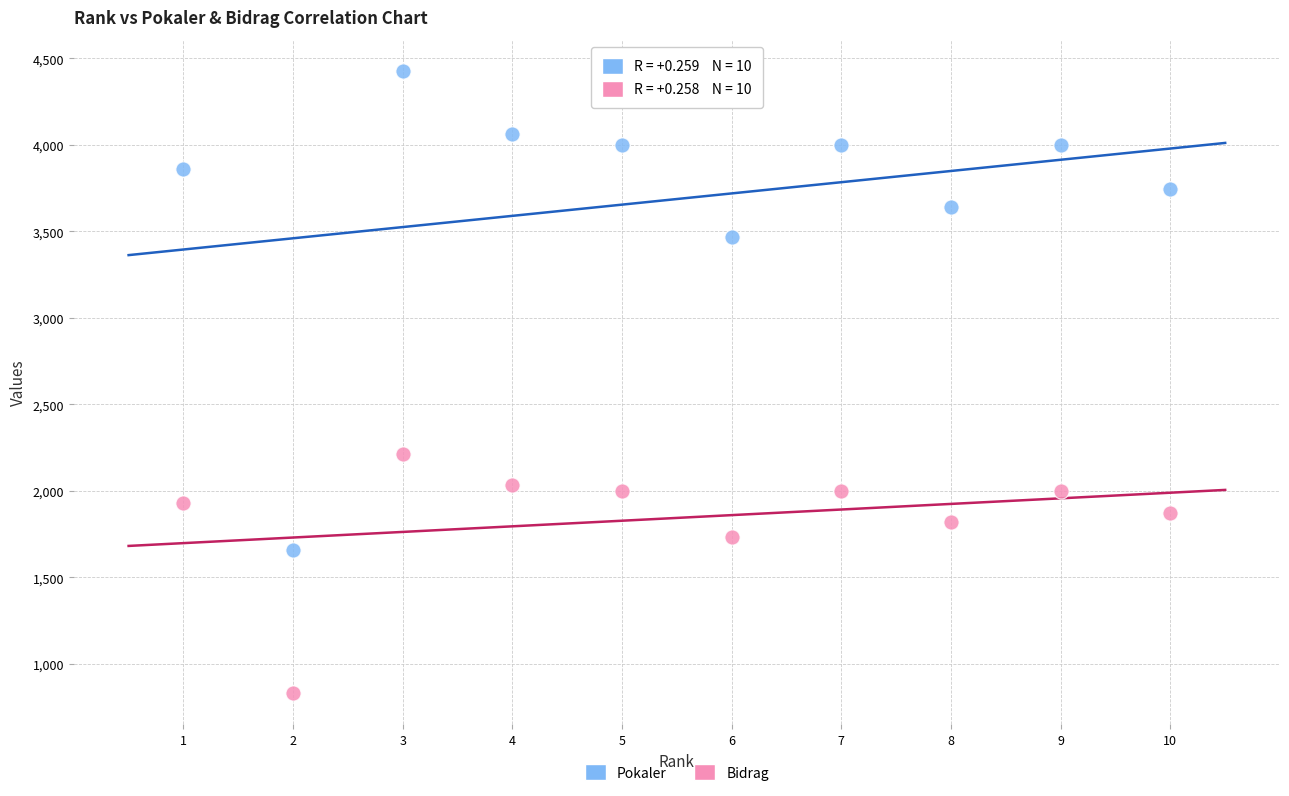

In the Bidrag series, what Y value is closest to 1521?

1733